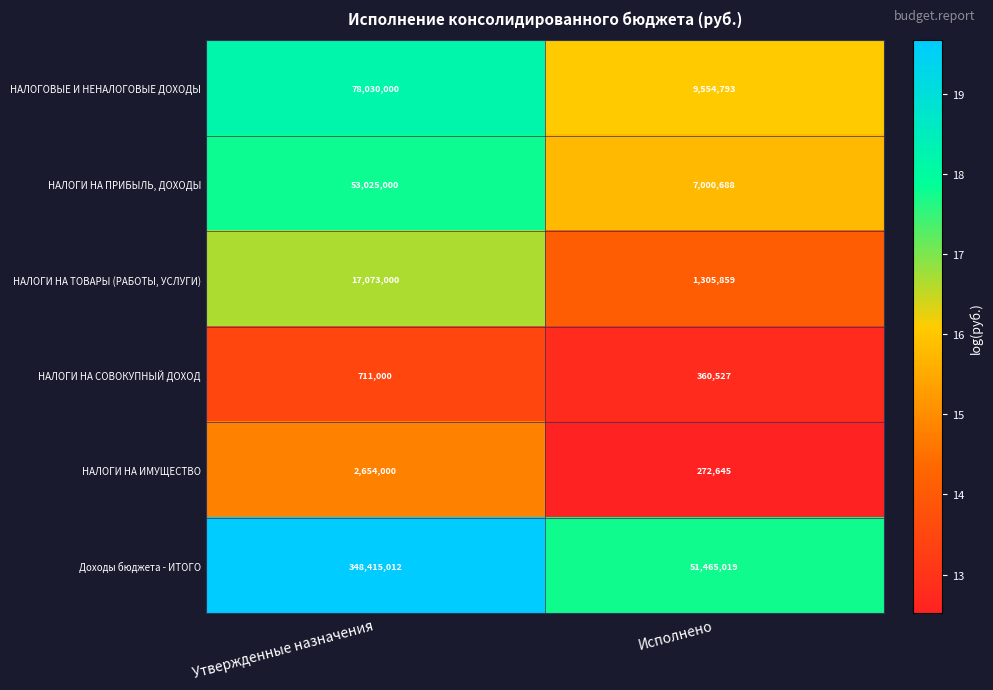

Which category has the lowest value across all series?

Исполнено